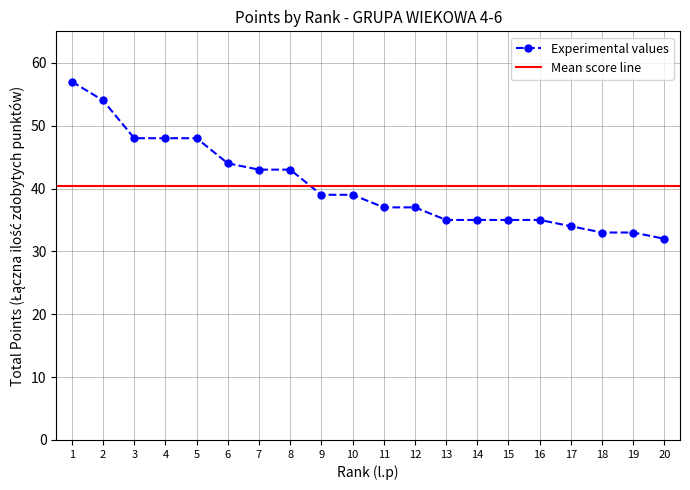

What is the difference between the values at 14 and 8?

8